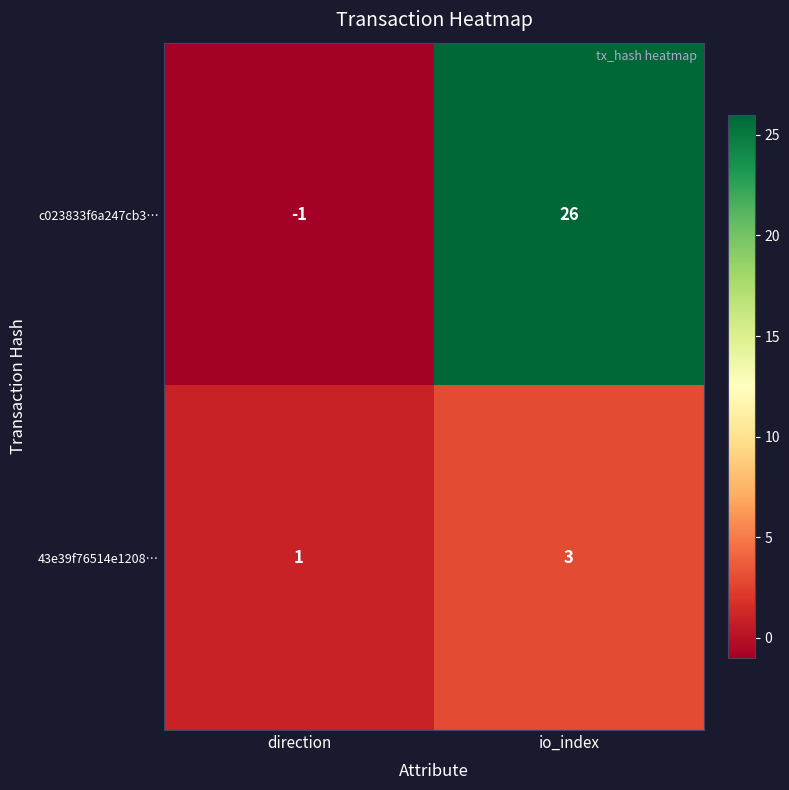

The value of 43e39f76514e1208… at direction is 2. True or false?

False